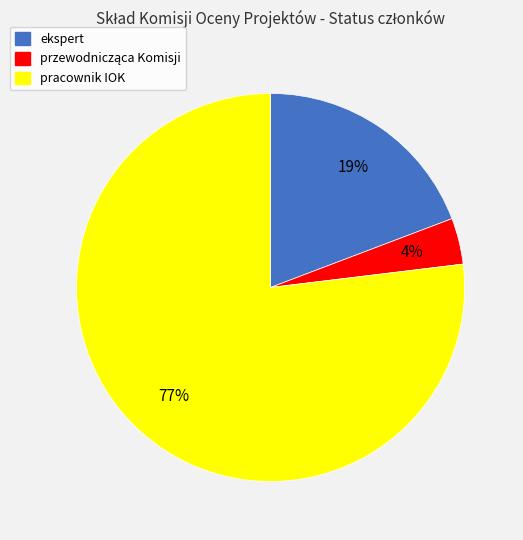

Which category accounts for the majority?

pracownik IOK